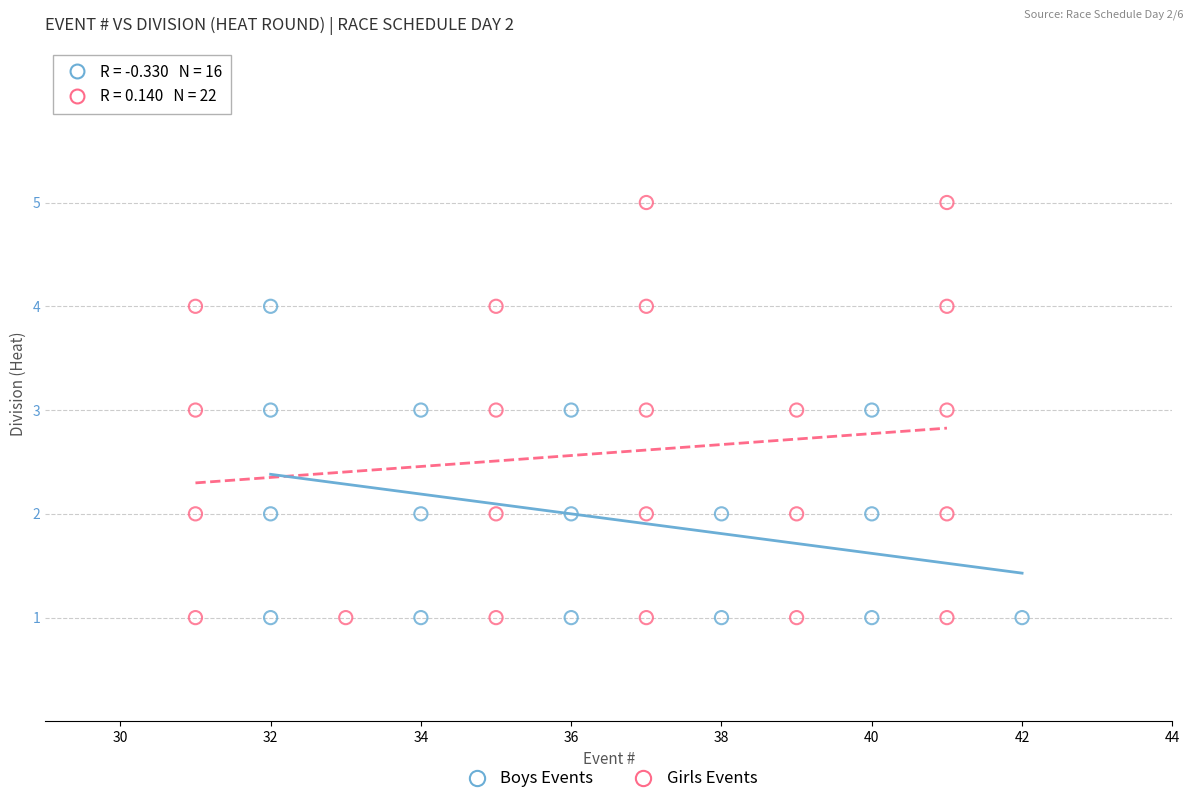

Which series has the widest spread of Y values?

Girls Events